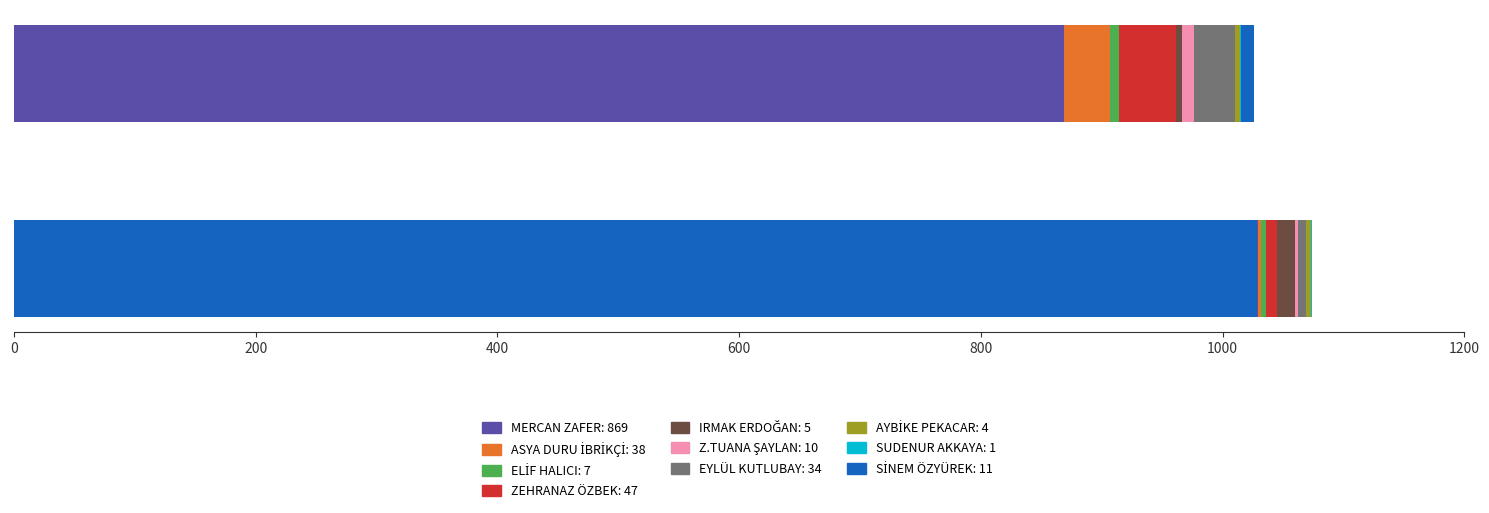

What is the maximum value for 1st place?

1026